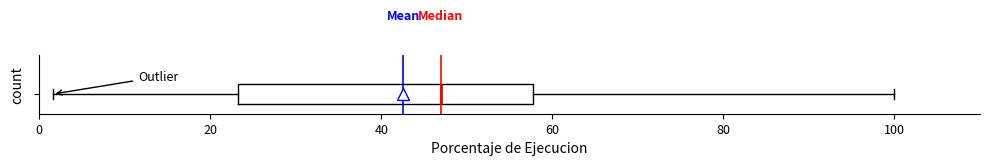

Transcribe this box plot: give where the median line is, the range the box spans, and where the two whiskers end, as read against the x-axis. The values are not printed on the chart, so give them approximately, as read against the axis.

median 46, box 24 to 58, whiskers 2 to 100